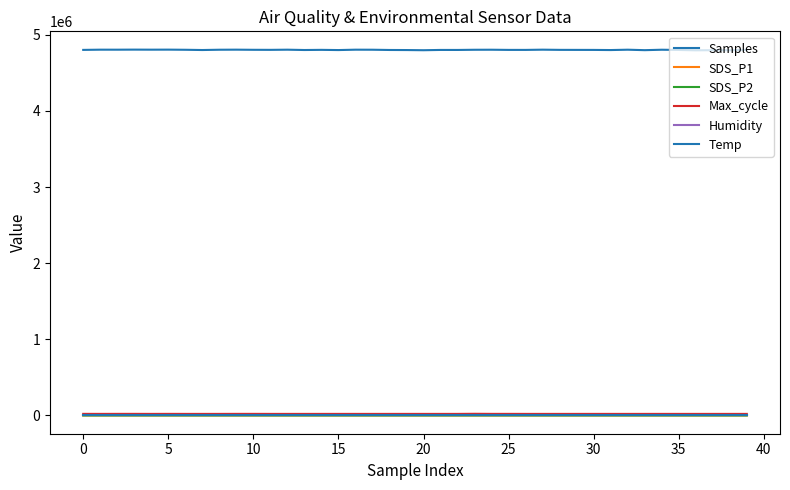

What is the label of the 3rd point from the left?

5